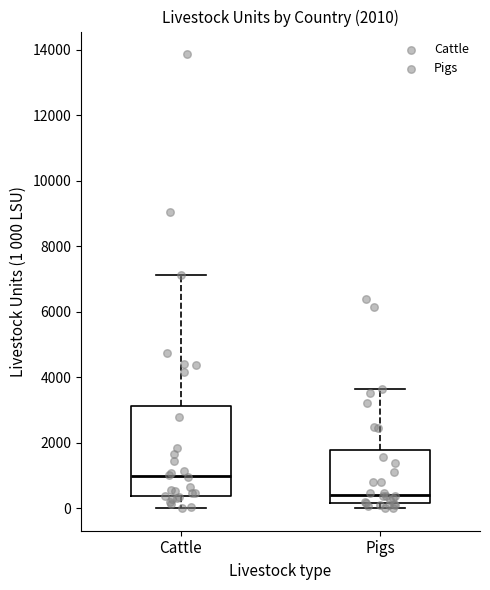

Comparing the boxes themselves (not the whiskers), which one is the tallest?

Cattle